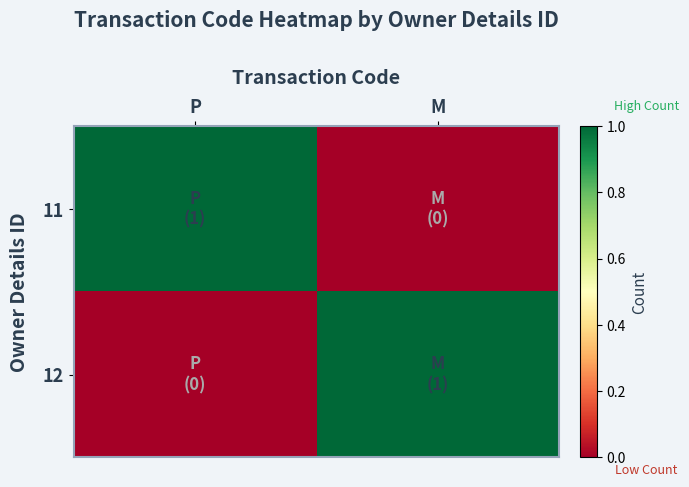

Which label corresponds to the largest value in the chart?

P